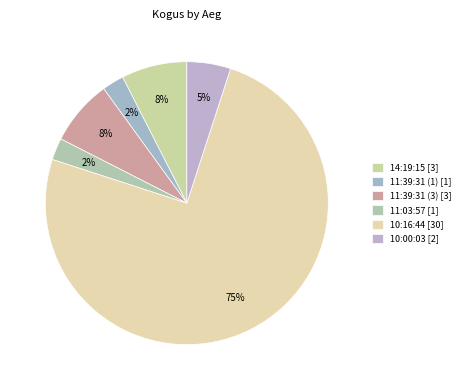

What percentage do 10:16:44 and 14:19:15 together represent?

82.5%